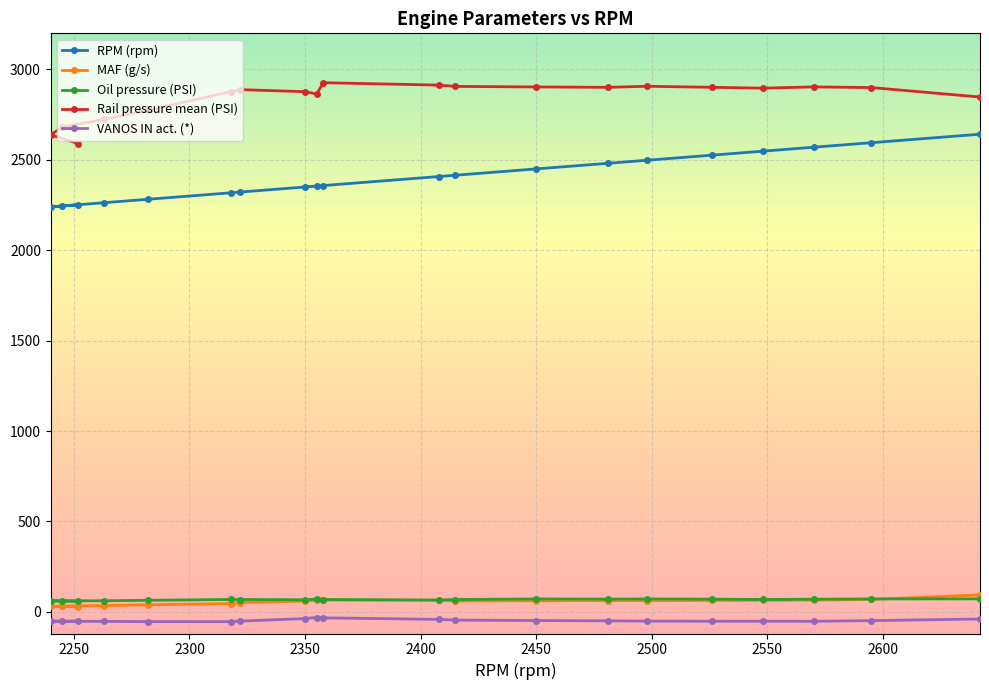

Is the value of Oil pressure (PSI) at 2642 greater than the value of VANOS IN act. (*) at 2570?

Yes